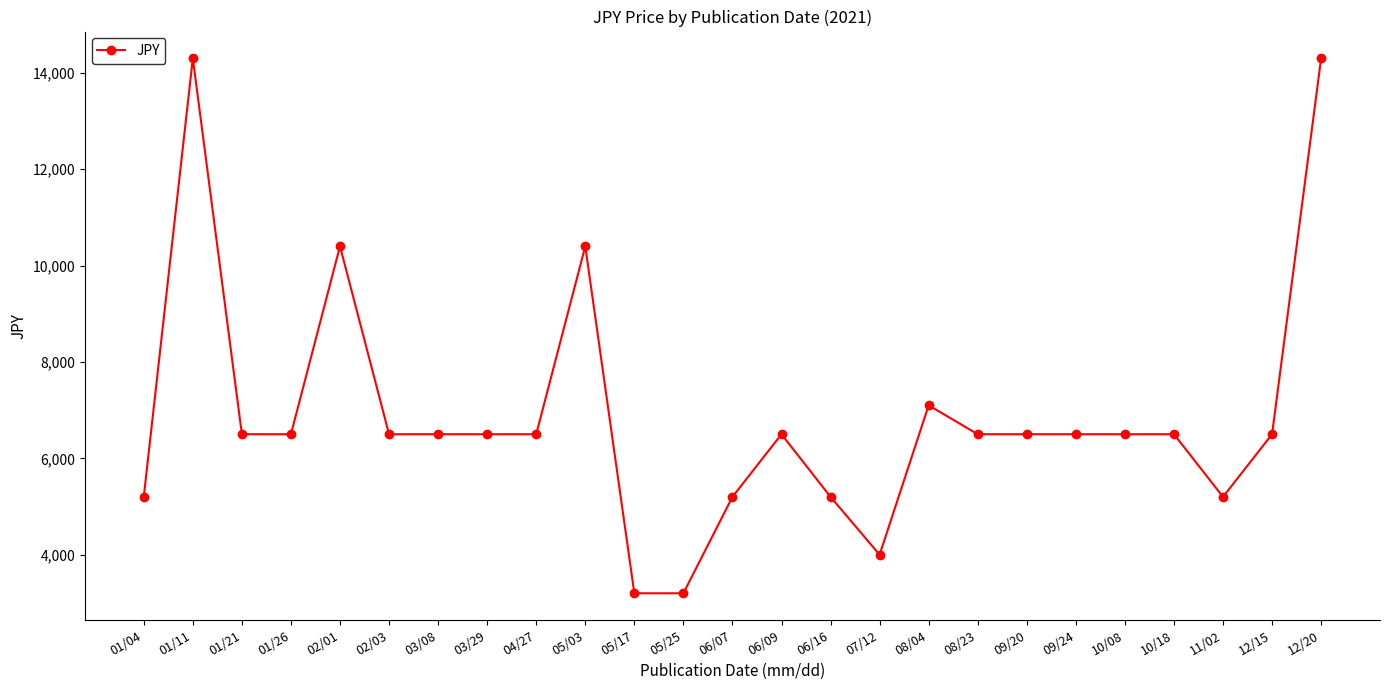

Reading right to left, transcribe all the data shown in this chart.

12/20=14300	12/15=6500	11/02=5200	10/18=6500	10/08=6500	09/24=6500	09/20=6500	08/23=6500	08/04=7100	07/12=4000	06/16=5200	06/09=6500	06/07=5200	05/25=3200	05/17=3200	05/03=10400	04/27=6500	03/29=6500	03/08=6500	02/03=6500	02/01=10400	01/26=6500	01/21=6500	01/11=14300	01/04=5200